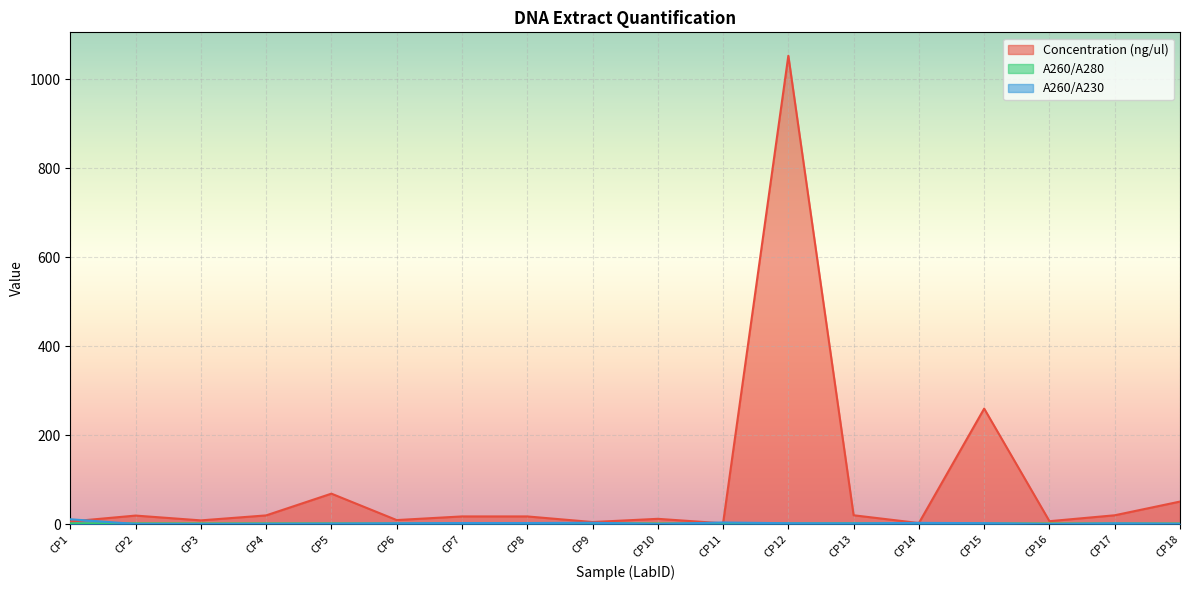

Is it true that A260/A280 equals 1.8 at CP12?

True